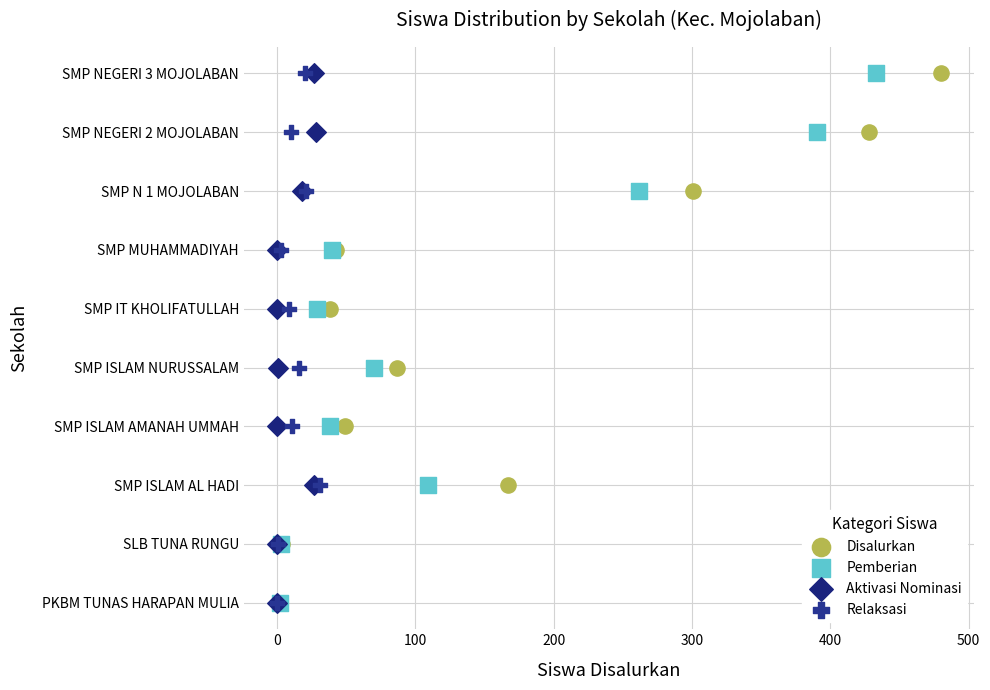

What are all the series names shown in the legend?

Disalurkan, Pemberian, Aktivasi Nominasi, Relaksasi